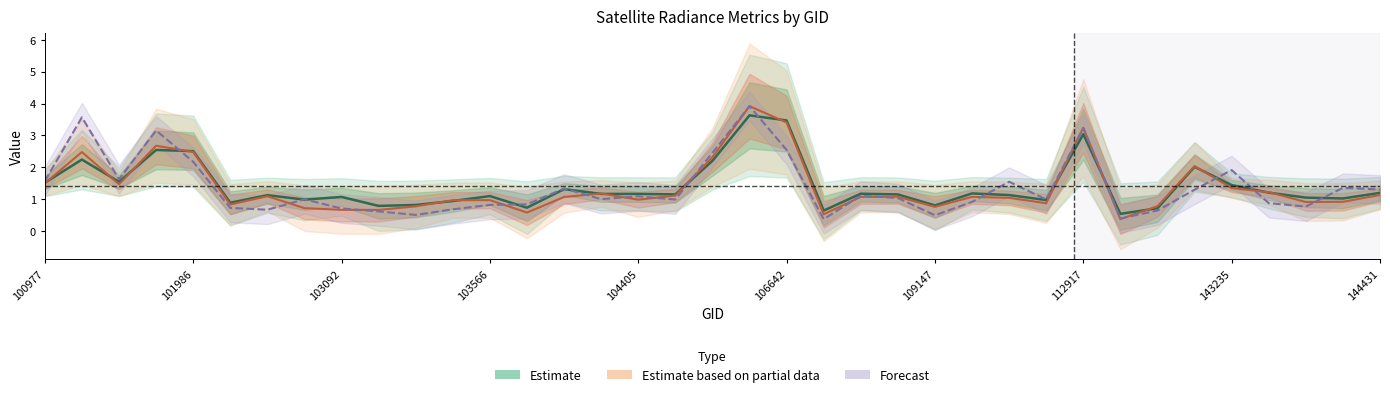

Rank the series by their maximum value, from lowest to highest.

Estimate, Estimate based on partial data, Forecast